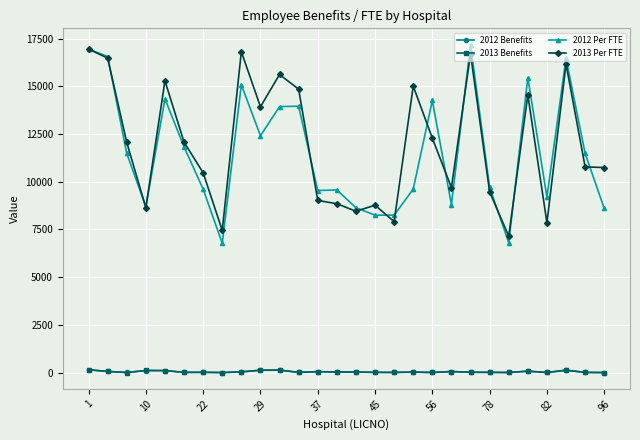

What is the value of the 2012 Per FTE point at the 28th from the left?

8607.0